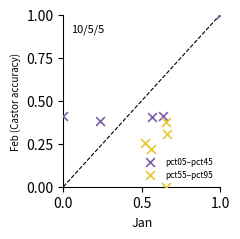

Which series reaches the maximum Y coordinate?

pct05–pct45